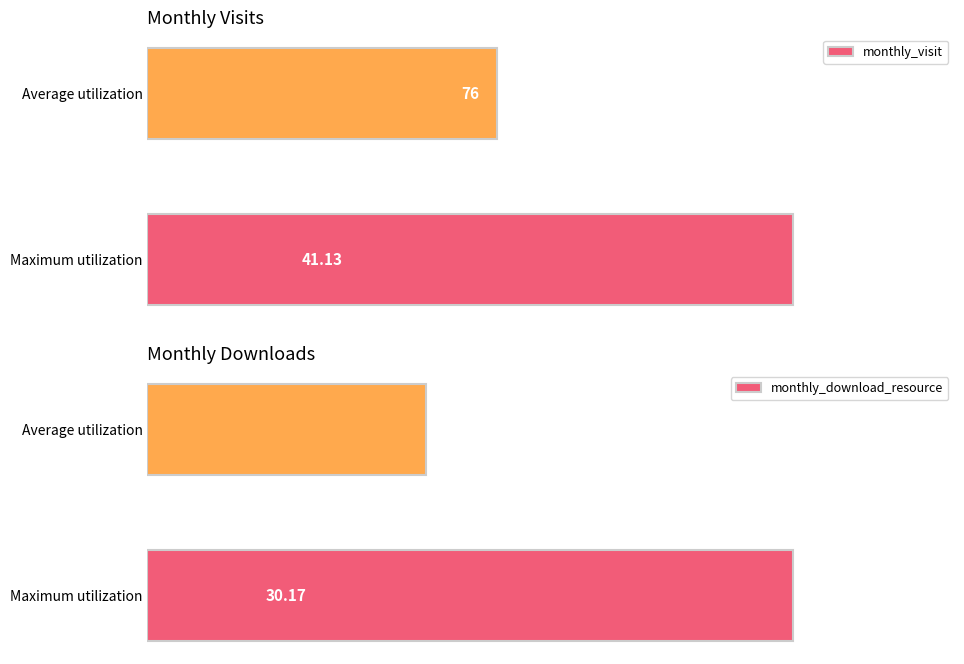

Which series has the largest total across all categories?

monthly_visit